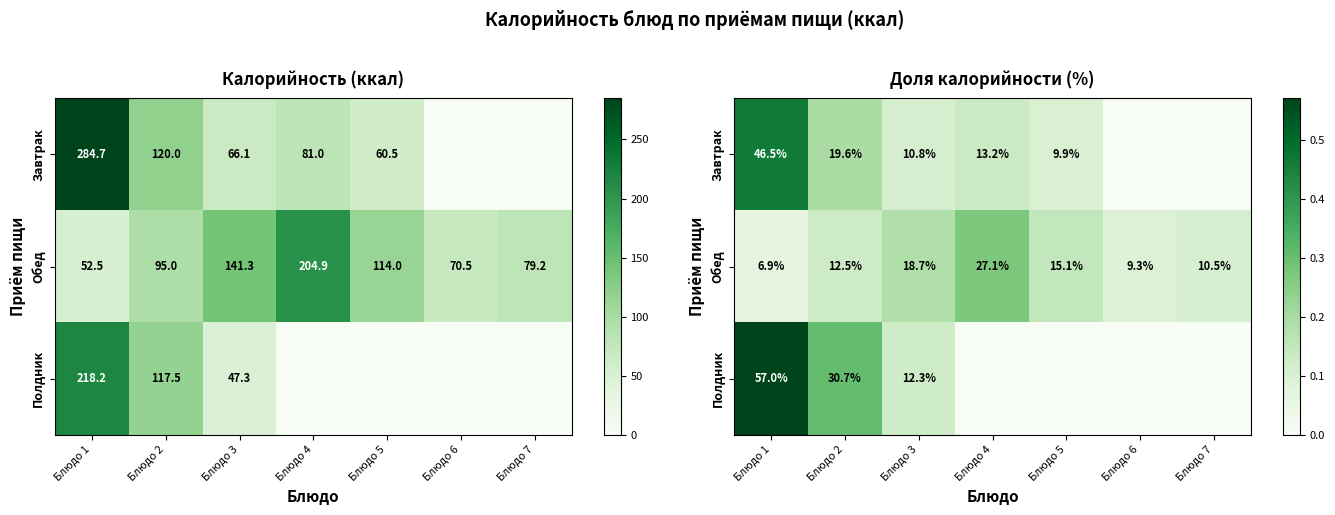

List the labels in order of Обед value, smallest first.

Блюдо 1, Блюдо 6, Блюдо 7, Блюдо 2, Блюдо 5, Блюдо 3, Блюдо 4